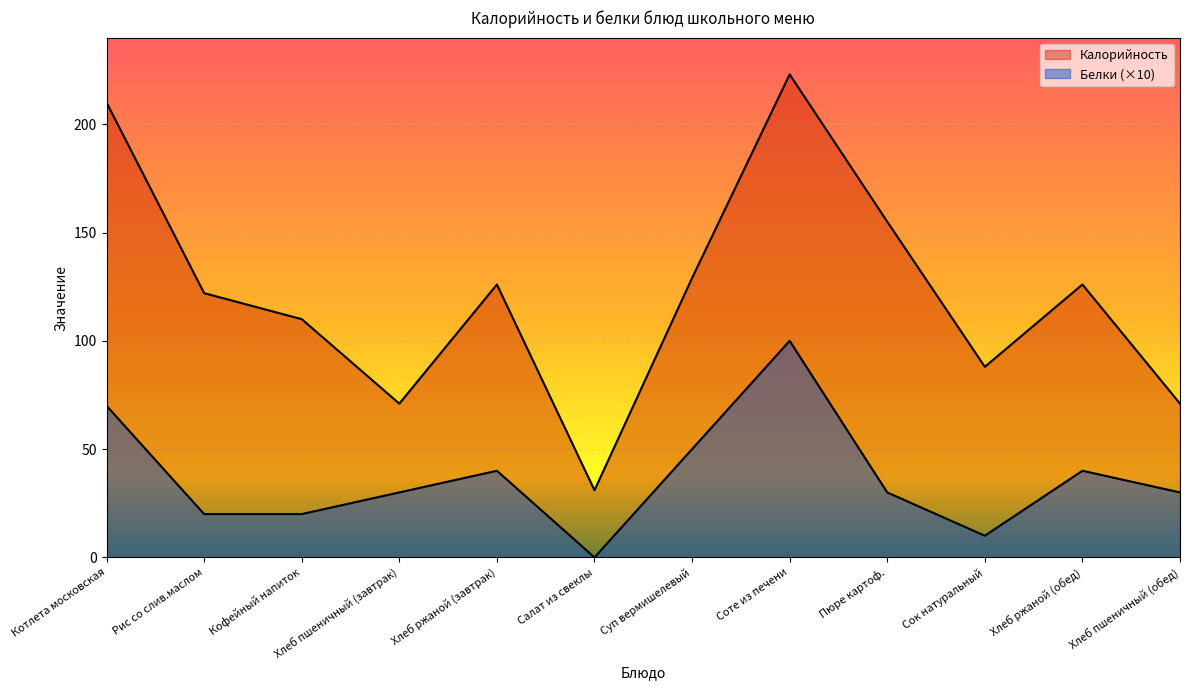

Which series changed the most between Соте из печени and Хлеб ржаной (обед)?

Калорийность